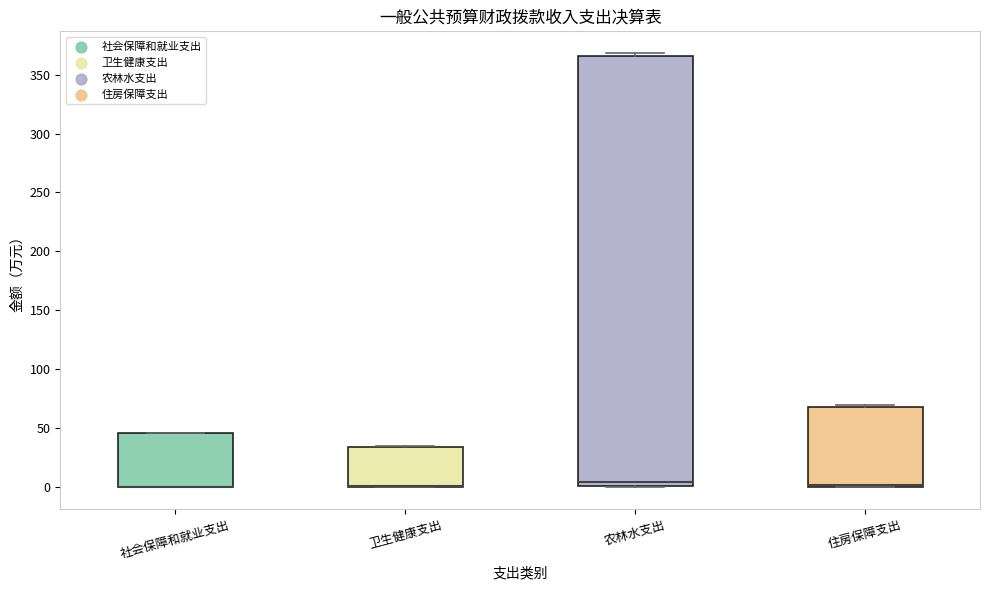

Reading left to right, transcribe this box plot: for each box, give where its median line is, the range the box spans, and where its two whiskers end, as read against the y-axis. The values are not printed on the chart, so give them approximately, as read against the axis.

社会保障和就业支出: median 0 (drawn on the box's lower edge), box 0 to 45, whiskers 0 to 45
卫生健康支出: median 0 (drawn on the box's lower edge), box 0 to 35, whiskers 0 to 35
农林水支出: median 5, box 0 to 365, whiskers 0 (just below the box's lower edge) to 370
住房保障支出: median 0 (just above the box's lower edge), box 0 to 70, whiskers 0 to 70 (just above the box's upper edge)